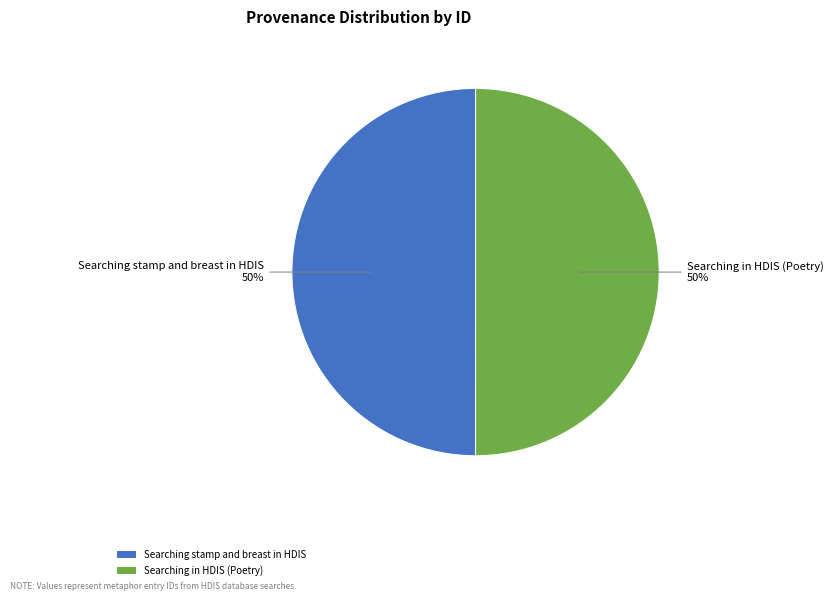

The Searching in HDIS (Poetry) slice represents 38% of the pie. True or false?

False